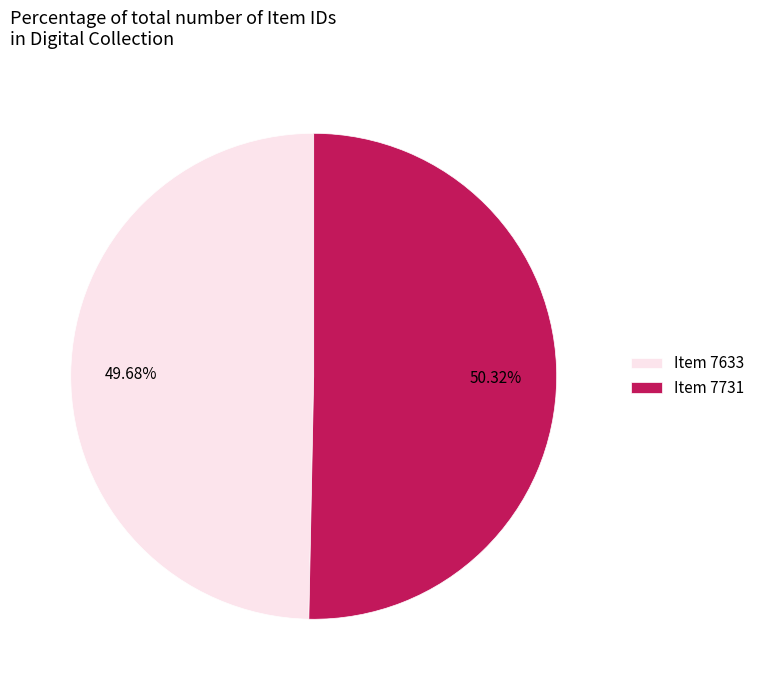

Rank the categories by value from highest to lowest.

Item 7731, Item 7633